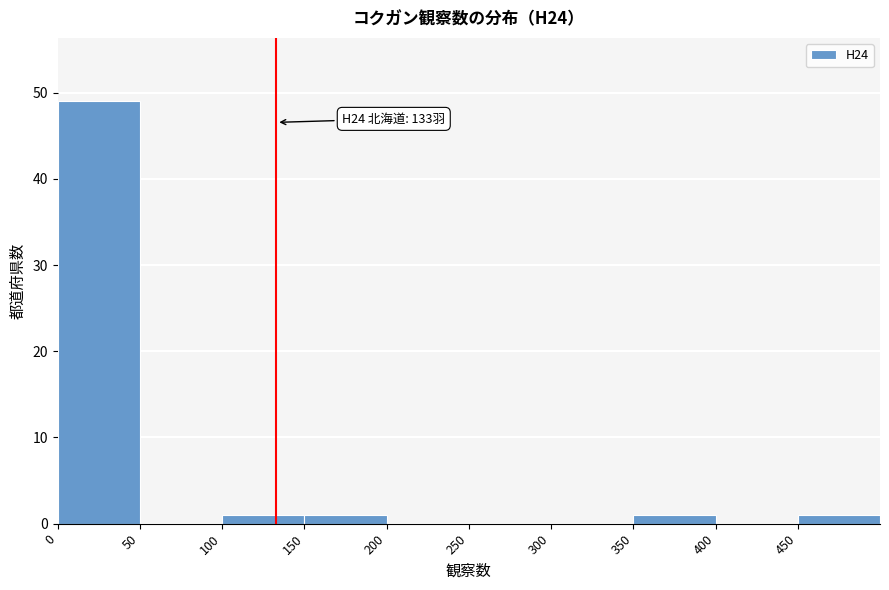

Which range on the x-axis has the tallest bar?

0 to 50